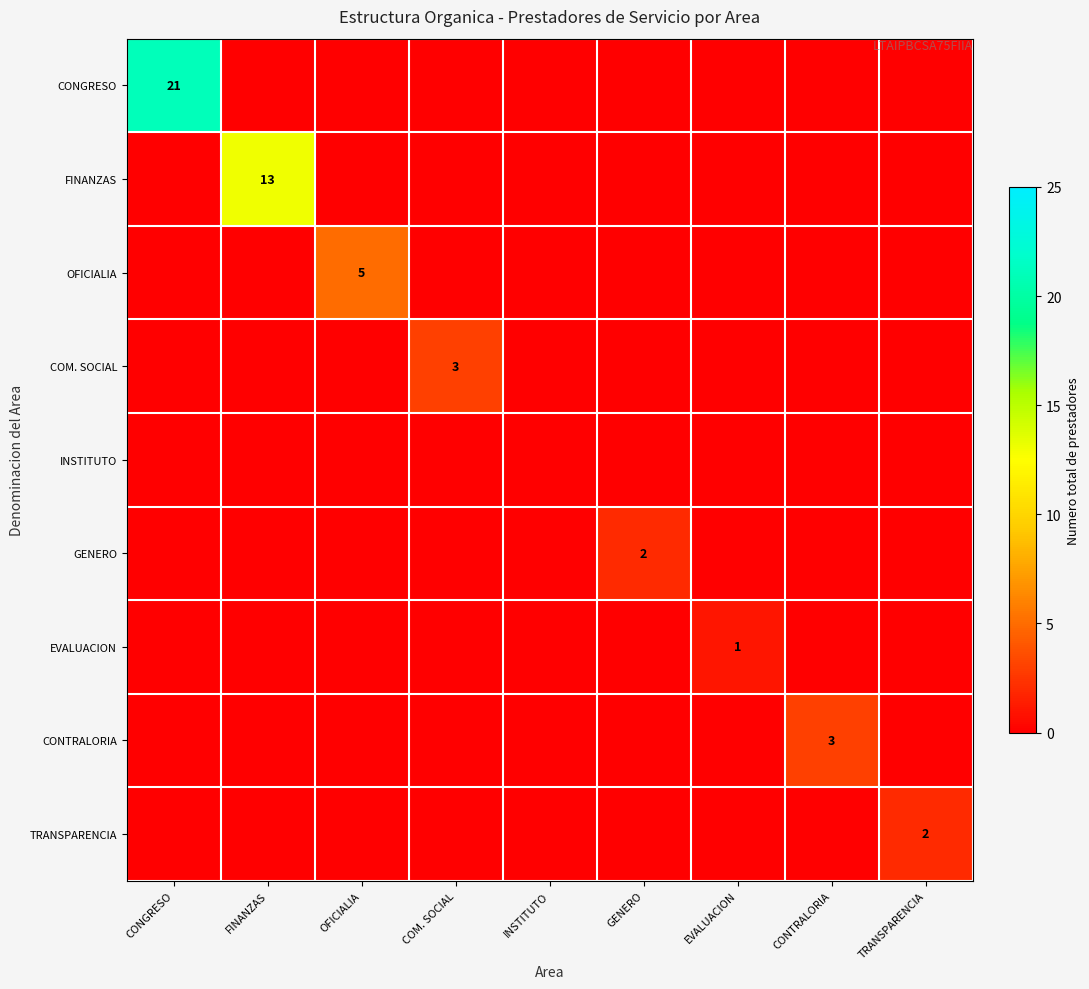

List the series in order of their peak value, lowest first.

INSTITUTO, EVALUACION, GENERO, TRANSPARENCIA, COM. SOCIAL, CONTRALORIA, OFICIALIA, FINANZAS, CONGRESO